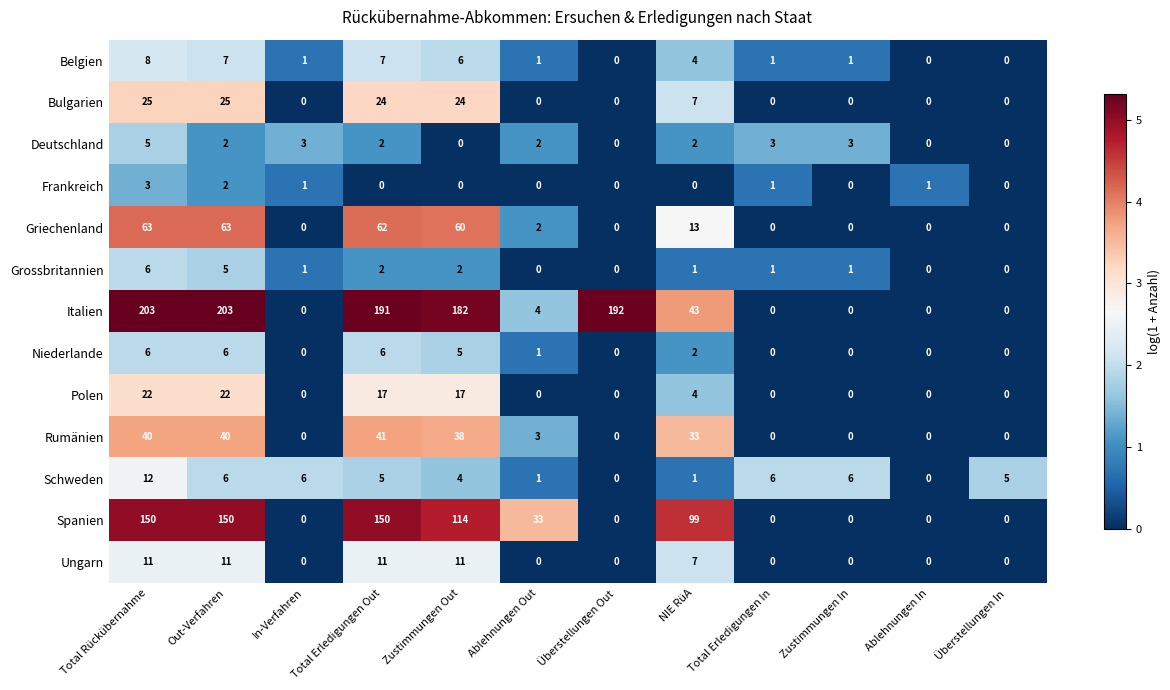

What is the difference between the Rumänien values at Zustimmungen Out and NIE RüA?

5